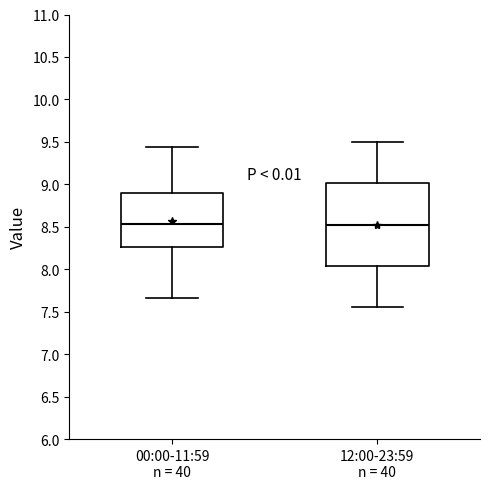

Reading left to right, read every box against the y-axis: the position of its median line, the range the box covers, and the ends of its whiskers. The values are not printed on the chart, so give them approximately, as read against the axis.

00:00-11:59 n = 40: median 8.55, box 8.25 to 8.90, whiskers 7.65 to 9.45
12:00-23:59 n = 40: median 8.55, box 8.05 to 9.00, whiskers 7.55 to 9.50